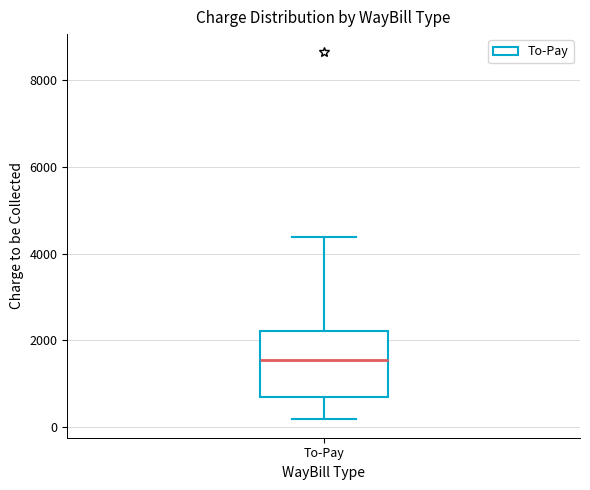

Where is the upper edge of the box for To-Pay on the y-axis? The values are not printed on the chart, so give them approximately, as read against the axis.

2200